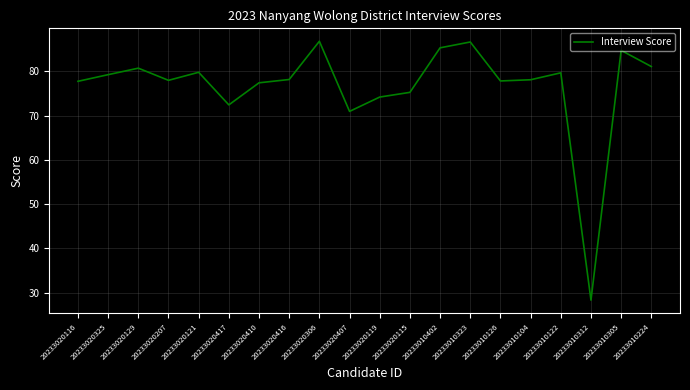

How many interior local peaks (higher than both neighbors) does the data have?

6